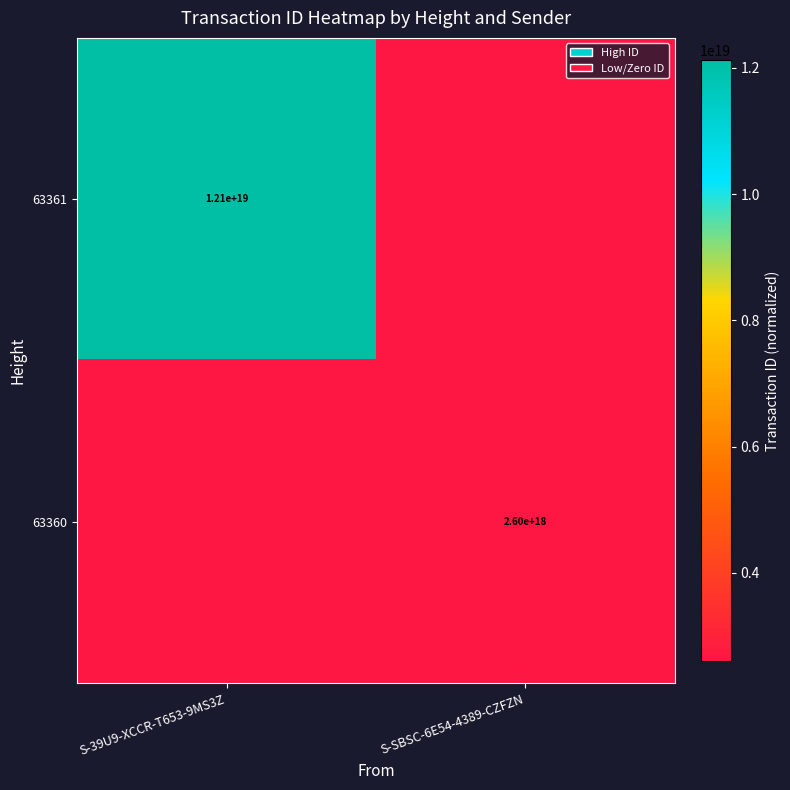

At which category does the chart reach its peak across all series?

S-39U9-XCCR-T653-9MS3Z